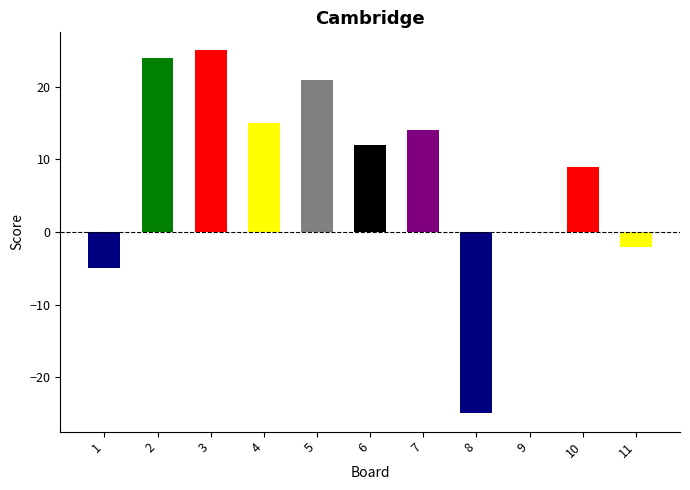

Reading left to right, what are all the values shown in this chart?

1=-5	2=24	3=25	4=15	5=21	6=12	7=14	8=-25	9=0	10=9	11=-2